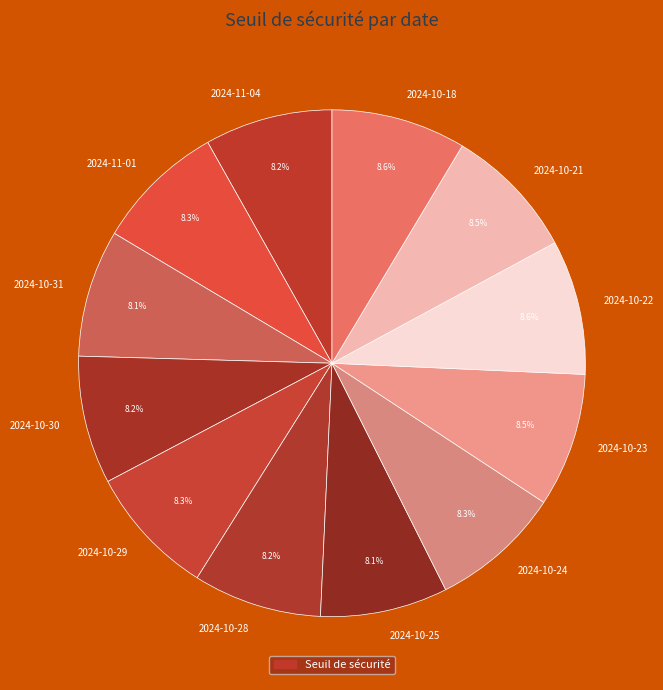

Is the sum of 2024-11-01 and 2024-10-28 greater than half?

No